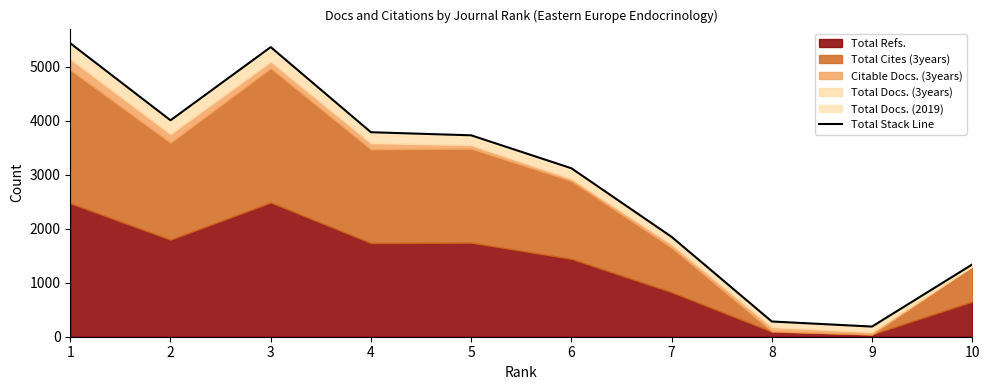

List the labels in order of value, largest first.

1, 3, 2, 4, 5, 6, 7, 10, 8, 9